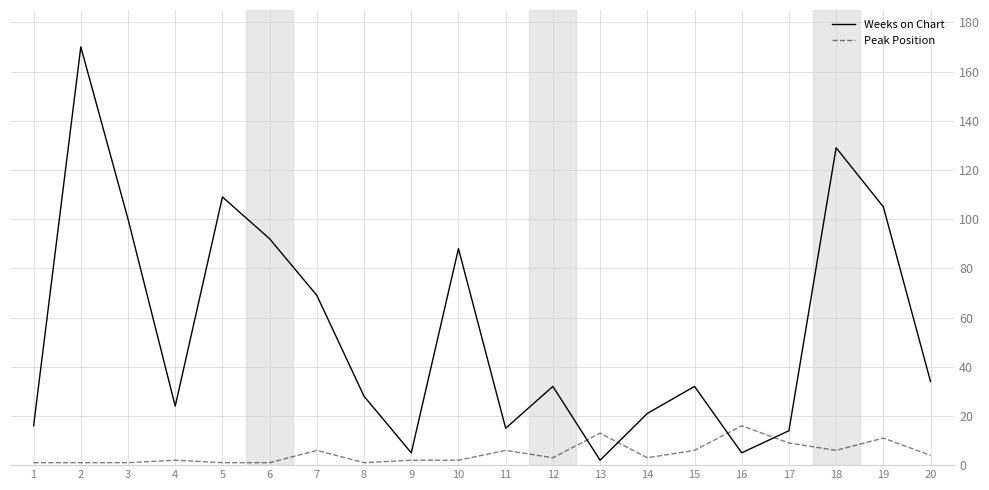

Where does the Peak Position series first go above 3?

7